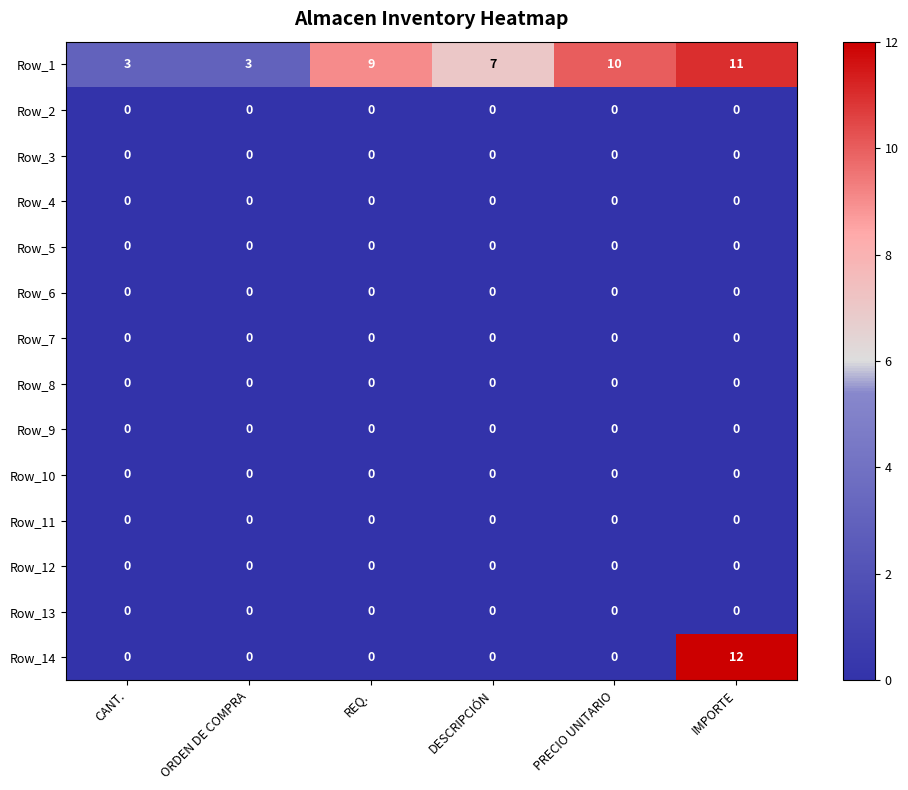

At which category is the sum across all series the highest?

IMPORTE